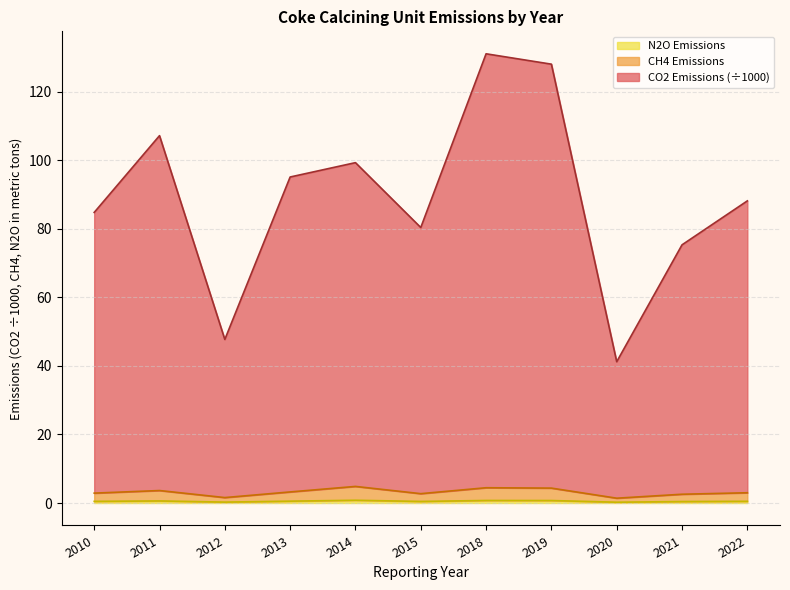

At which category does N2O Emissions reach its first local valley?

2012